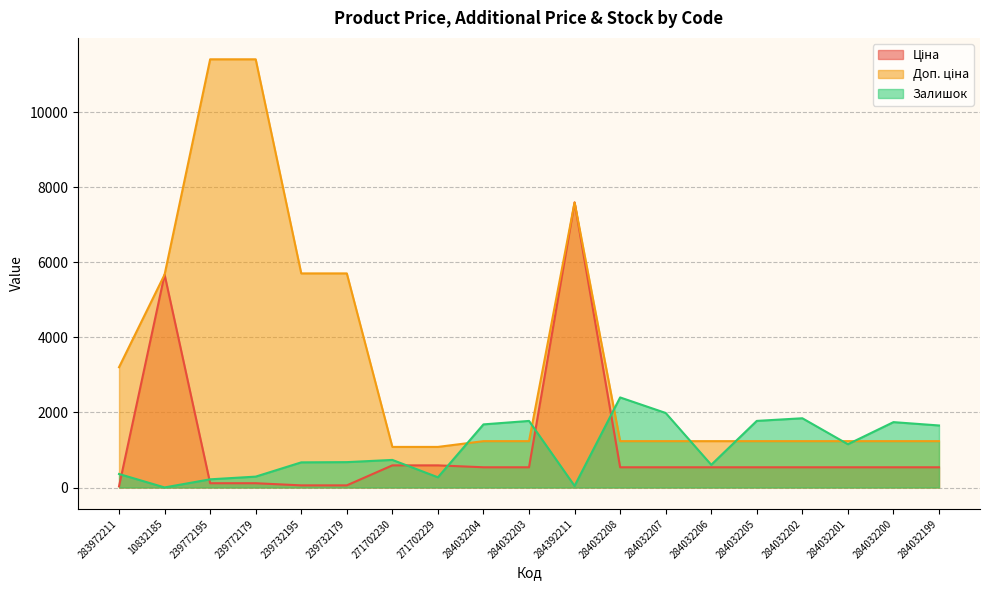

What is the approximate value of Залишок at 284032204?

1682.0